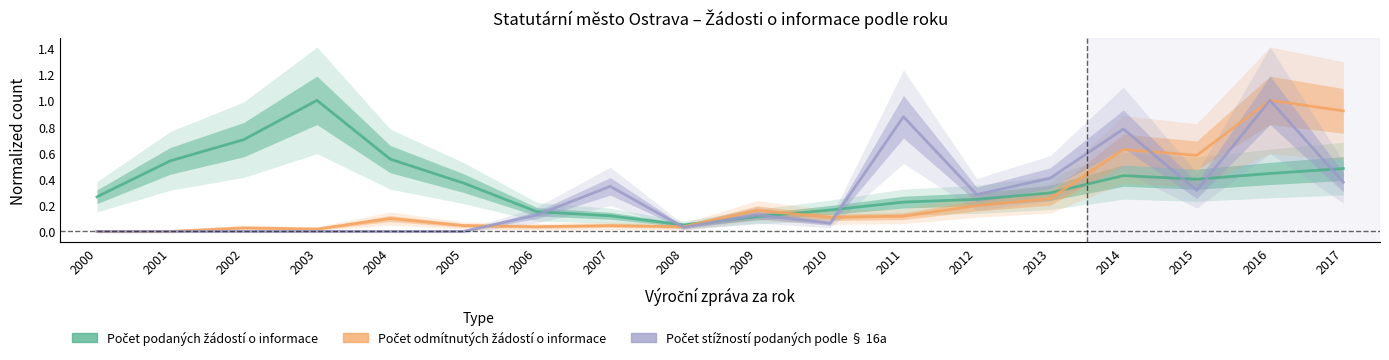

List the series in order of their overall mean, lowest first.

Počet odmítnutých žádostí o informace, Počet stížností podaných podle § 16a, Počet podaných žádostí o informace